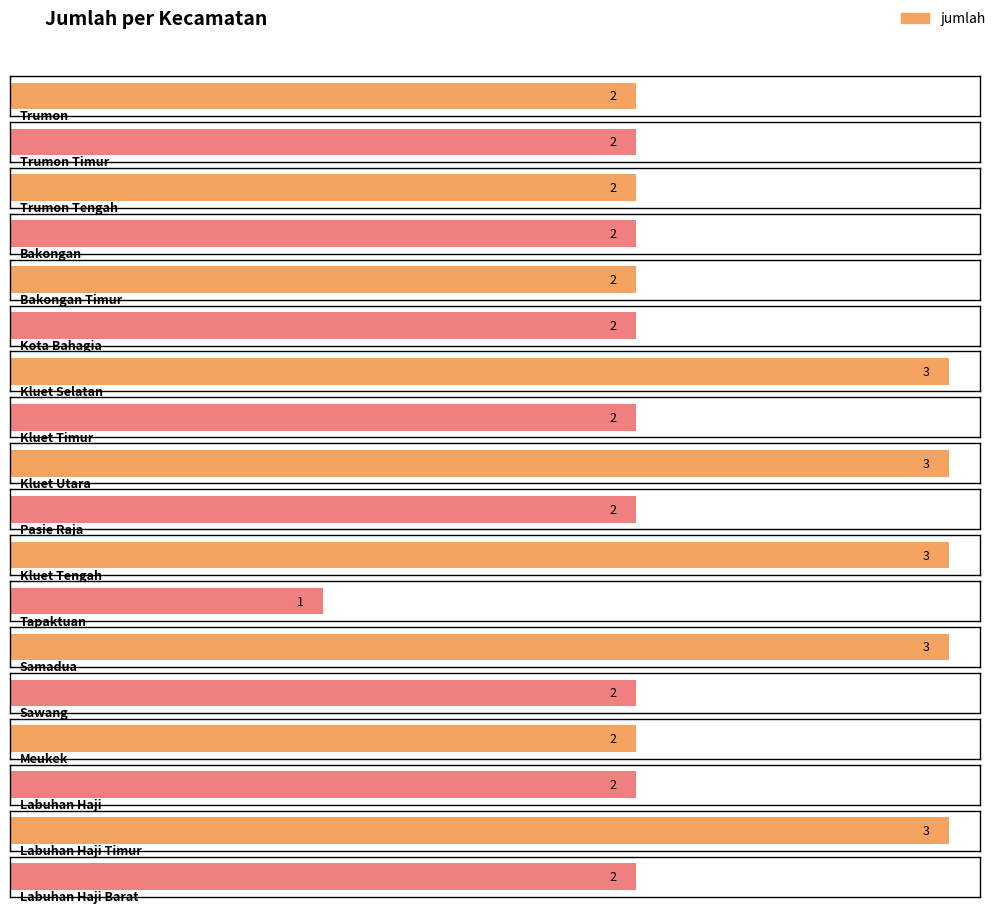

Reading left to right, what are all the values shown in this chart?

2	2	2	2	2	2	3	2	3	2	3	1	3	2	2	2	3	2